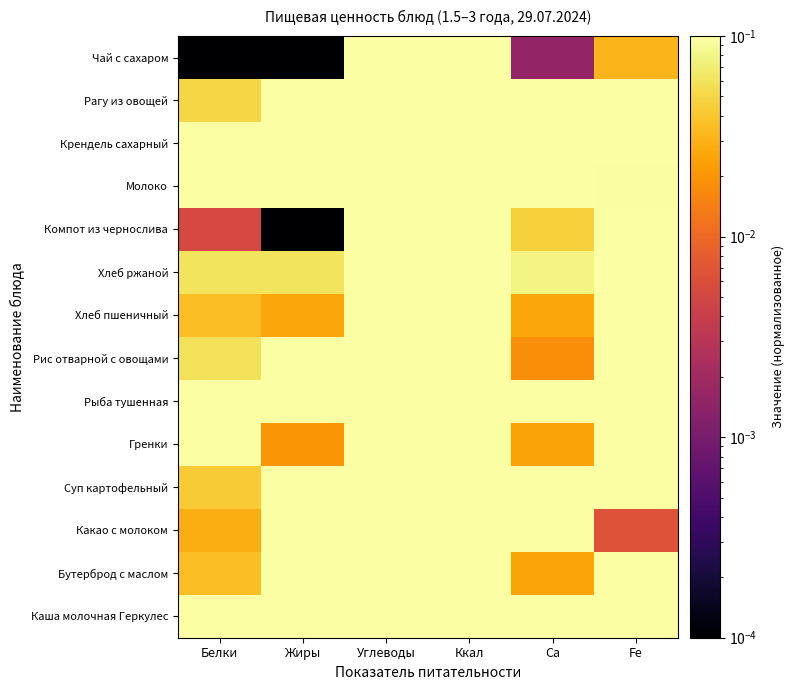

At how many categories does at least one series exceed 0?

6